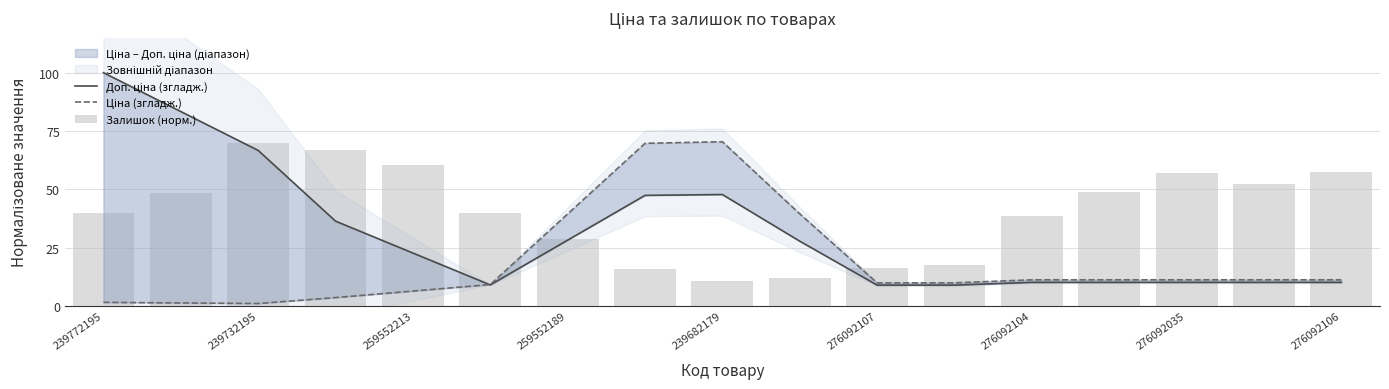

What is the difference between the maximum and minimum values in the Залишок (норм.) series?

59.0